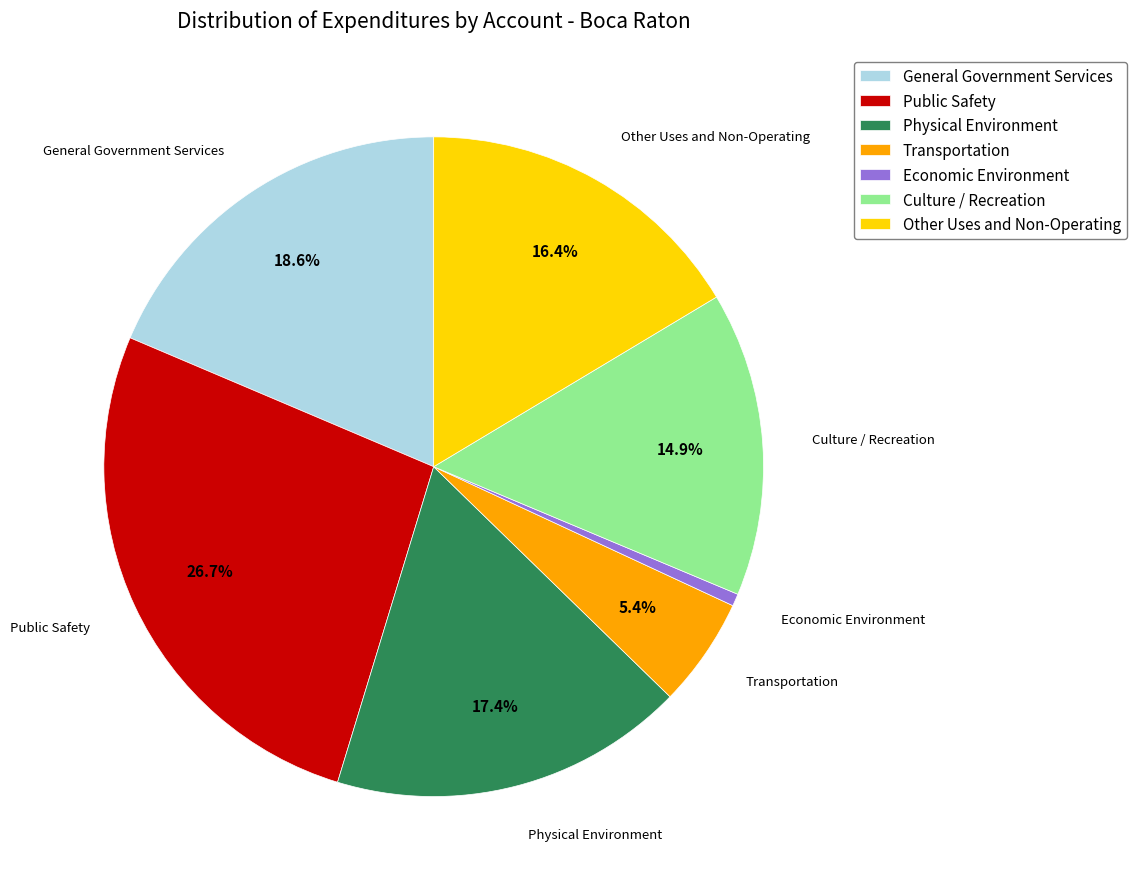

Is it true that Public Safety is 27% of the pie?

True